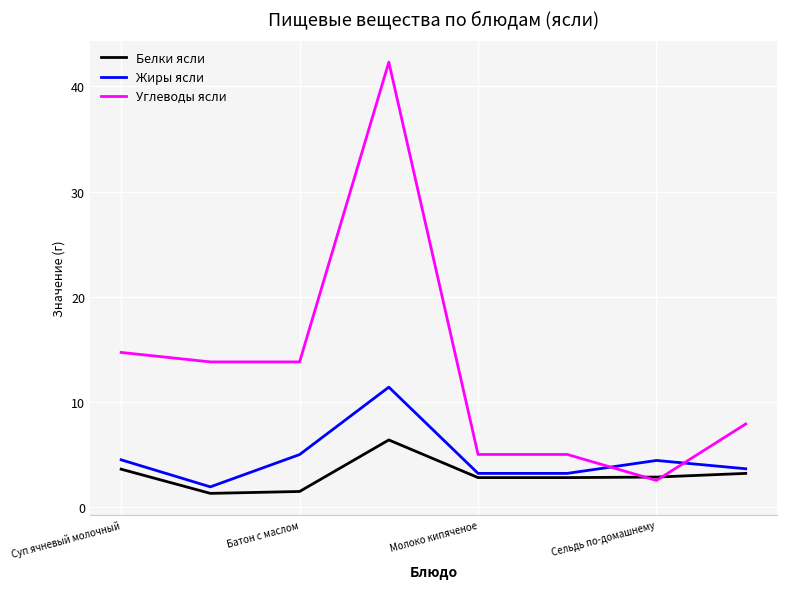

Which series has the largest range (max minus min)?

Углеводы ясли